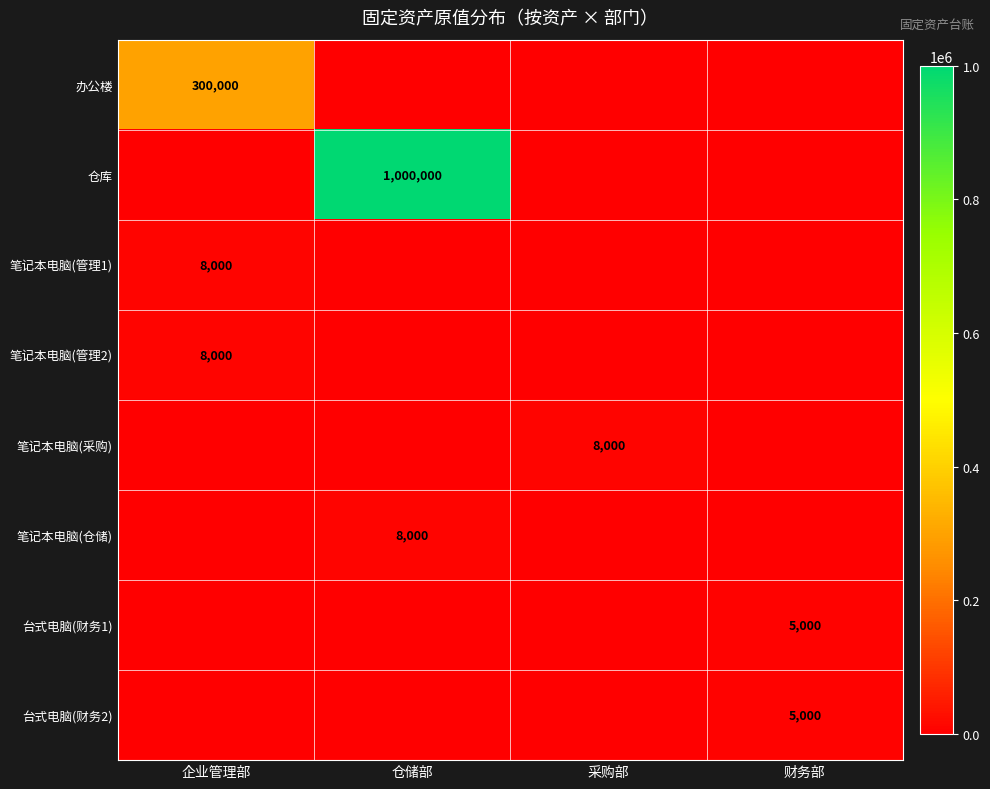

Which series has the largest range (max minus min)?

仓库